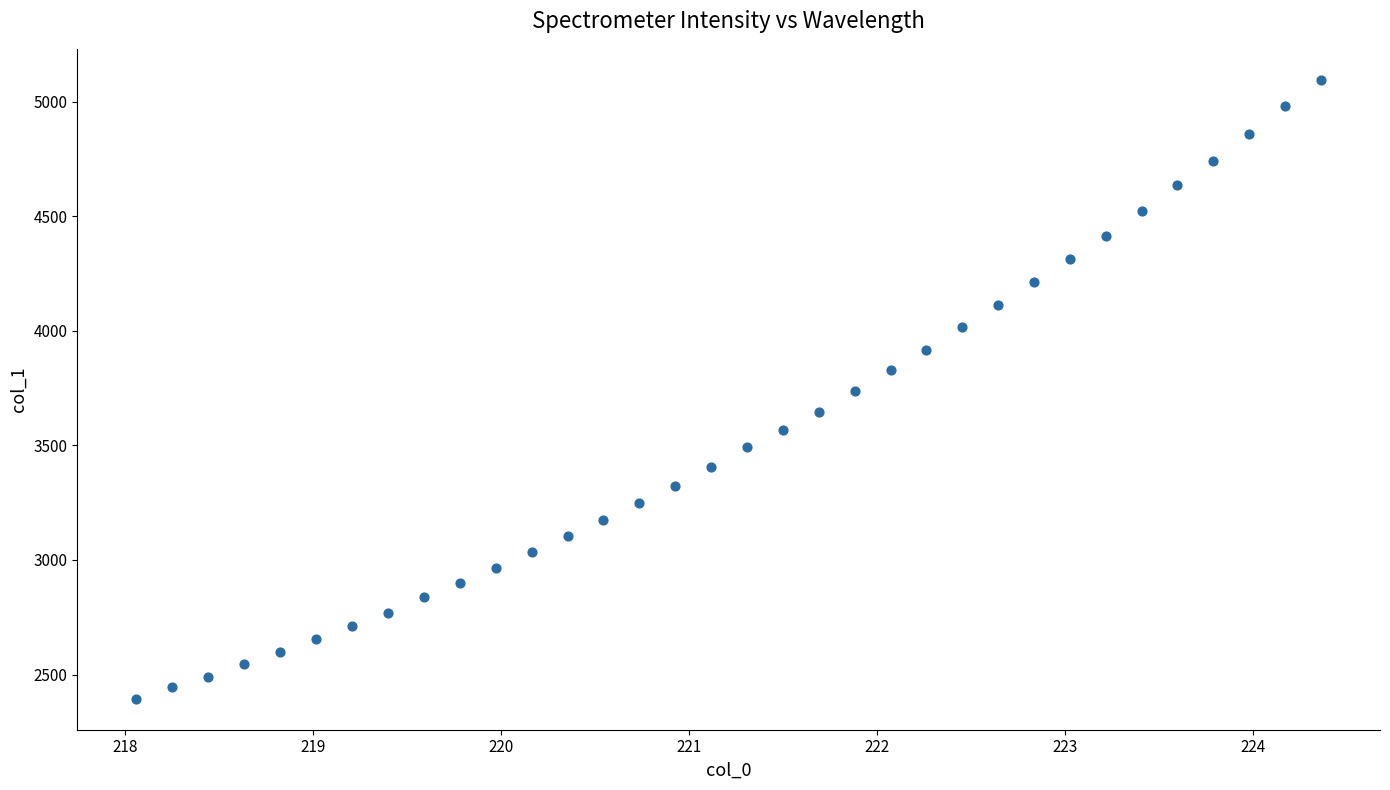

What is the range of X values (max minus min)?

6.3